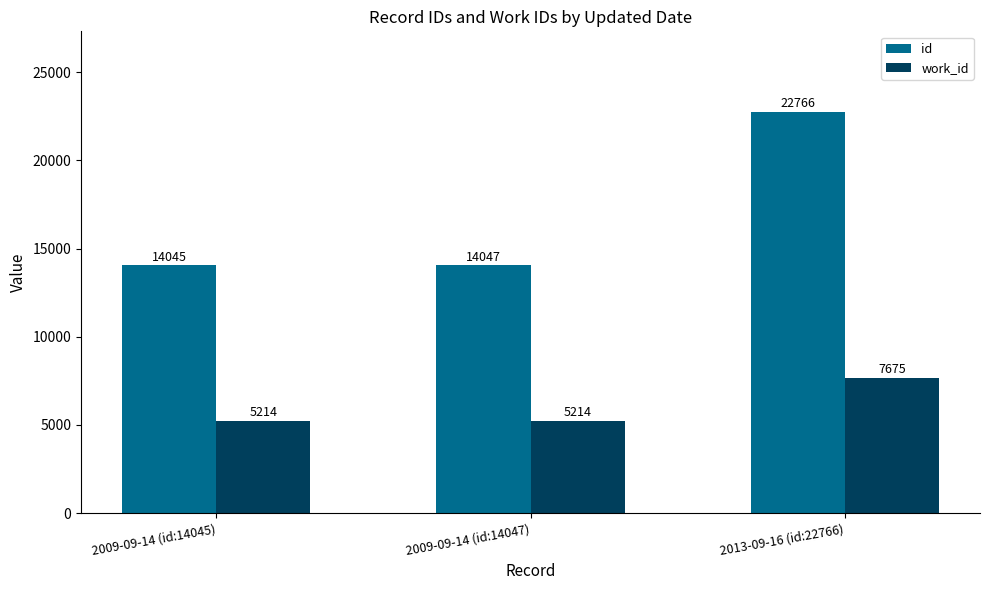

Which series has the largest range (max minus min)?

id